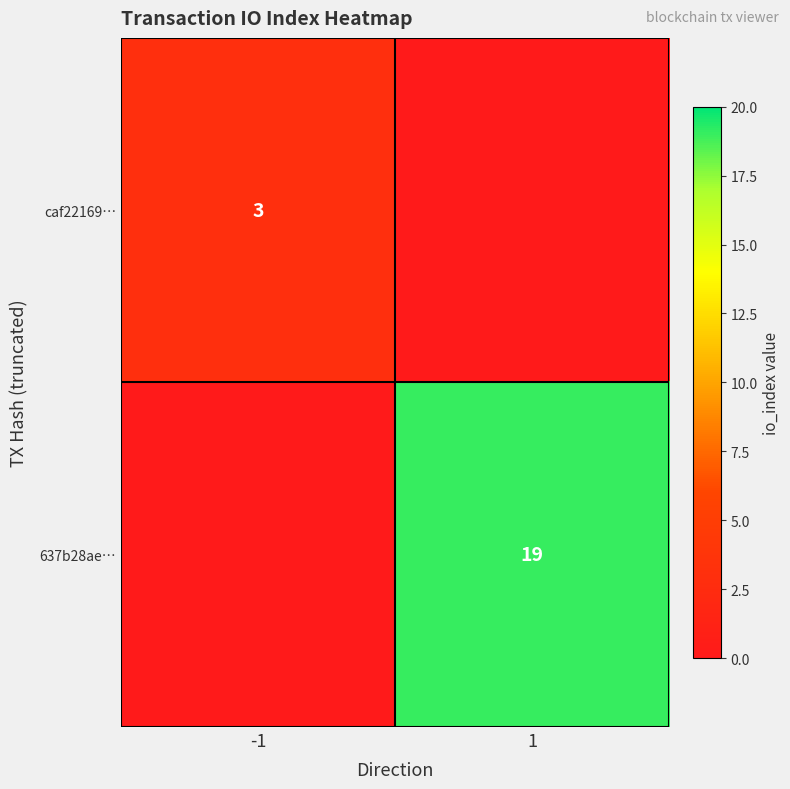

True or false: caf22169… has a value of 1 at -1.

False